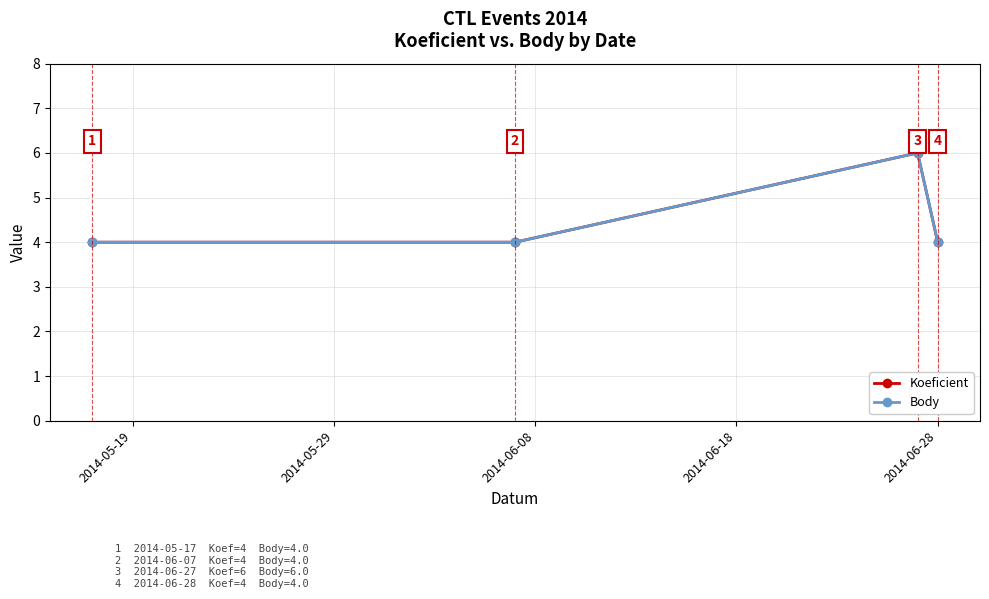

Is this an area chart (filled region under the line)?

No